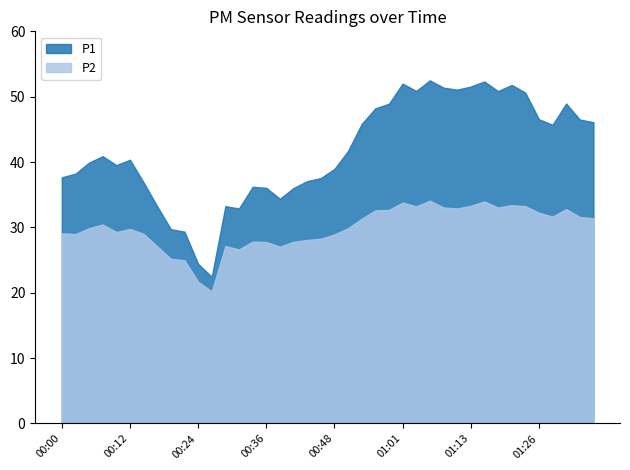

Which series has the largest total across all categories?

P1